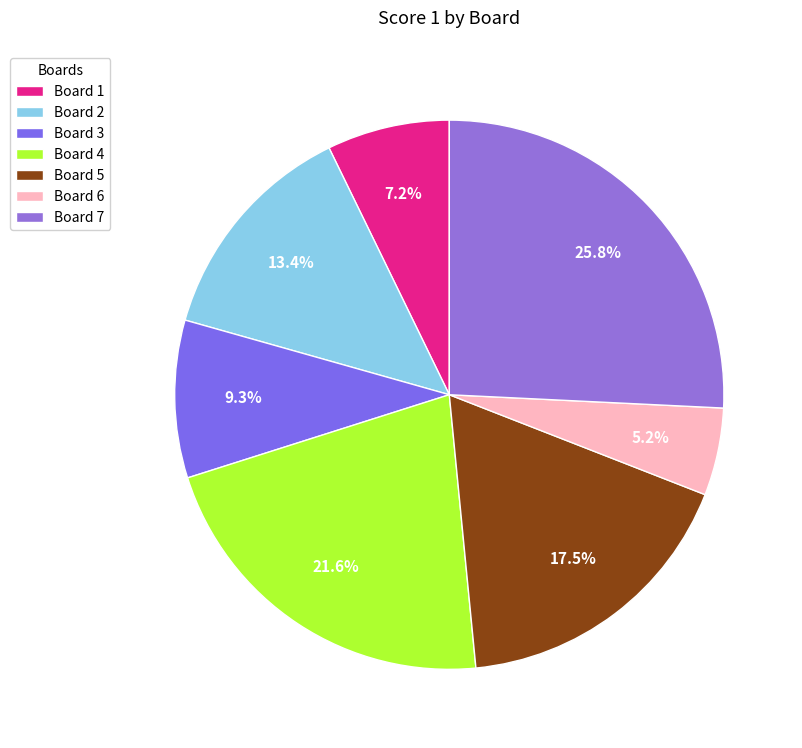

Which category has the biggest portion of the pie?

Board 7